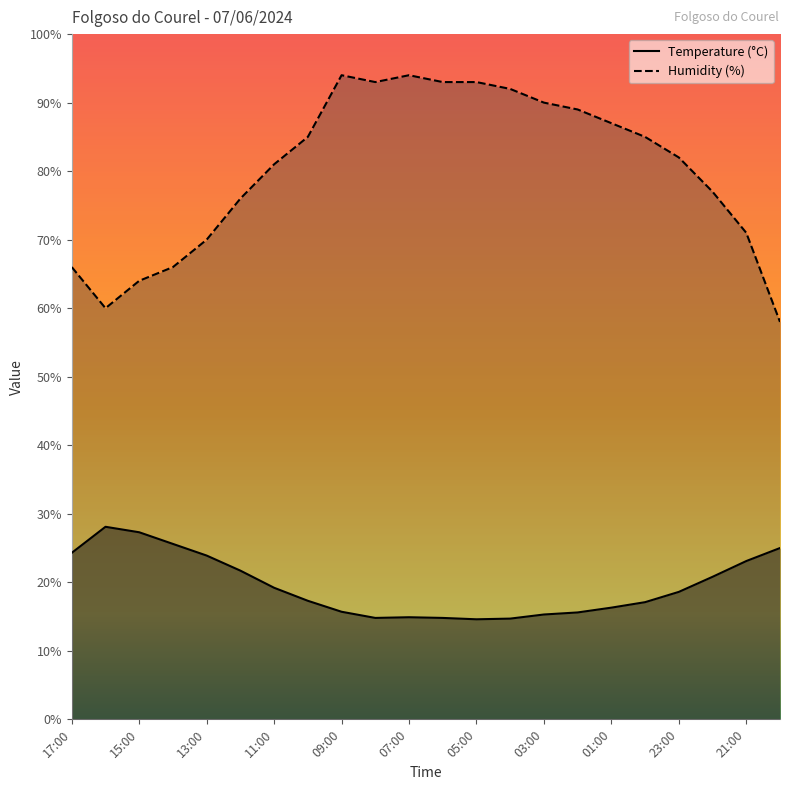

Rank the series by their maximum value, from highest to lowest.

Humidity (%), Temperature (°C)